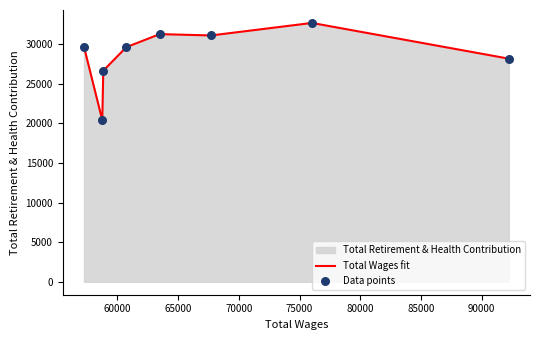

Which series contains the lowest Y value?

Total Wages fit